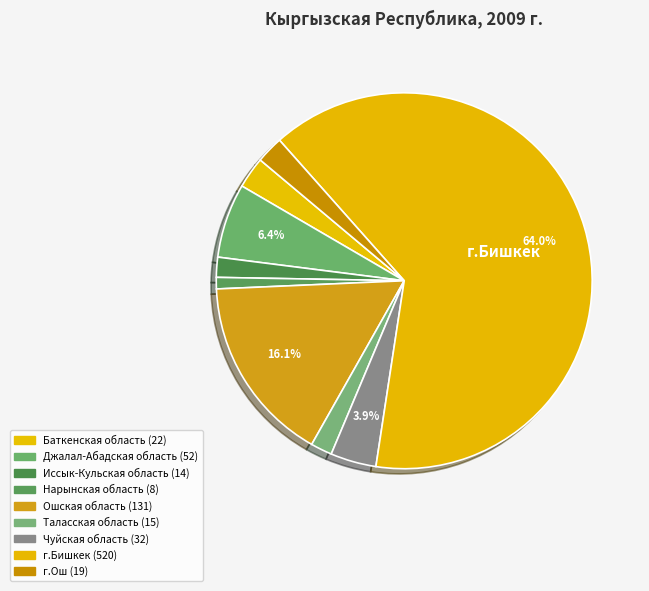

How many segments does this pie chart have?

9